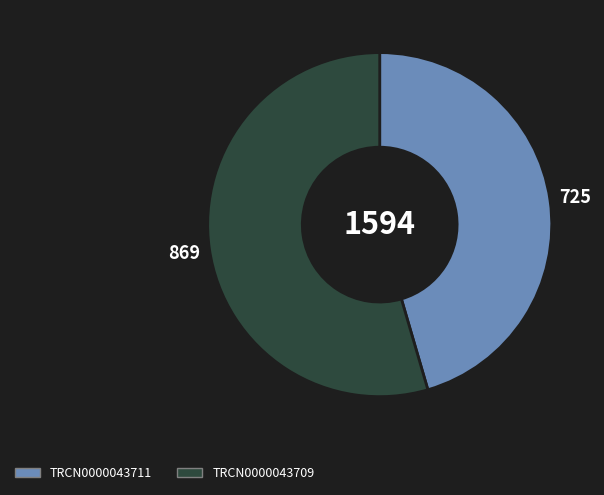

Between TRCN0000043709 and TRCN0000043711, which is larger?

TRCN0000043709